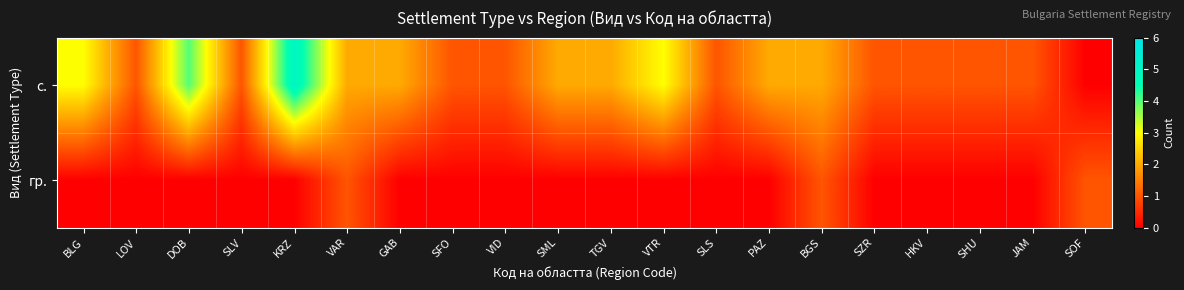

What is the difference between the highest and lowest values at HKV?

1